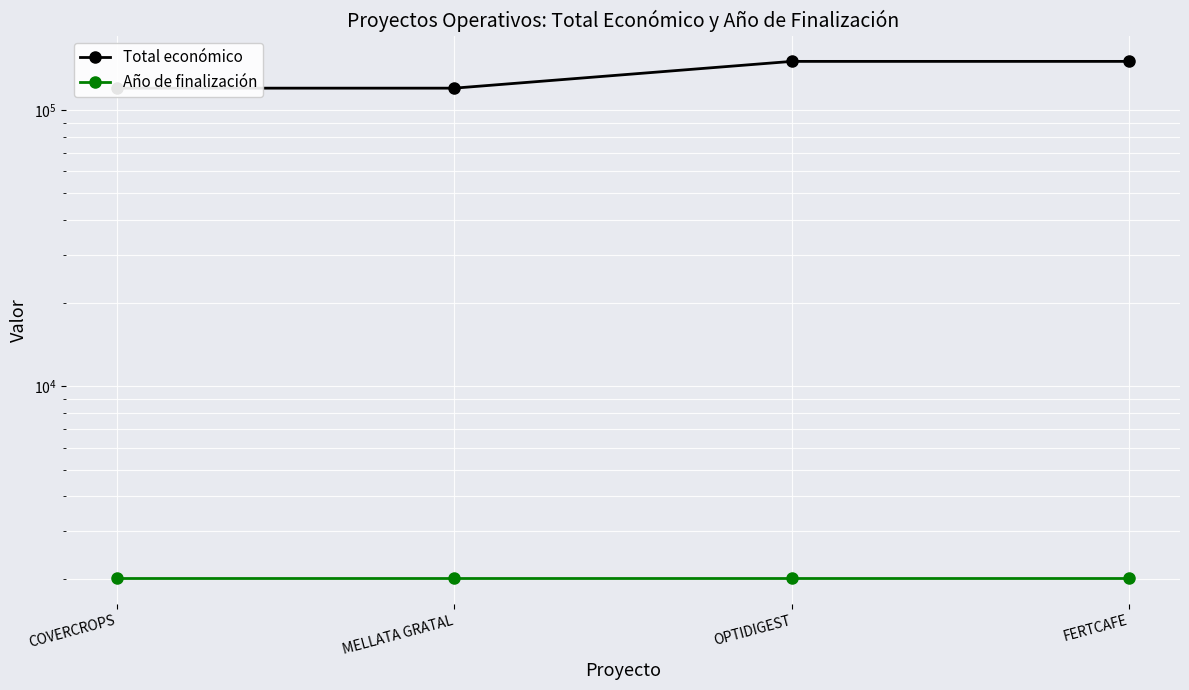

What position from the right is OPTIDIGEST?

2